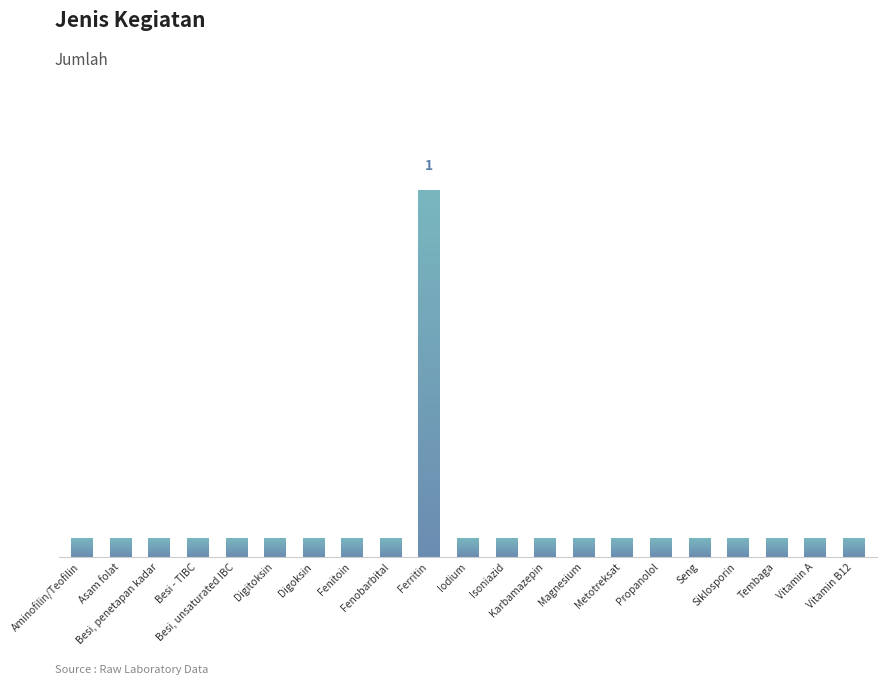

What is the change in value from Ferritin to Siklosporin?

-1